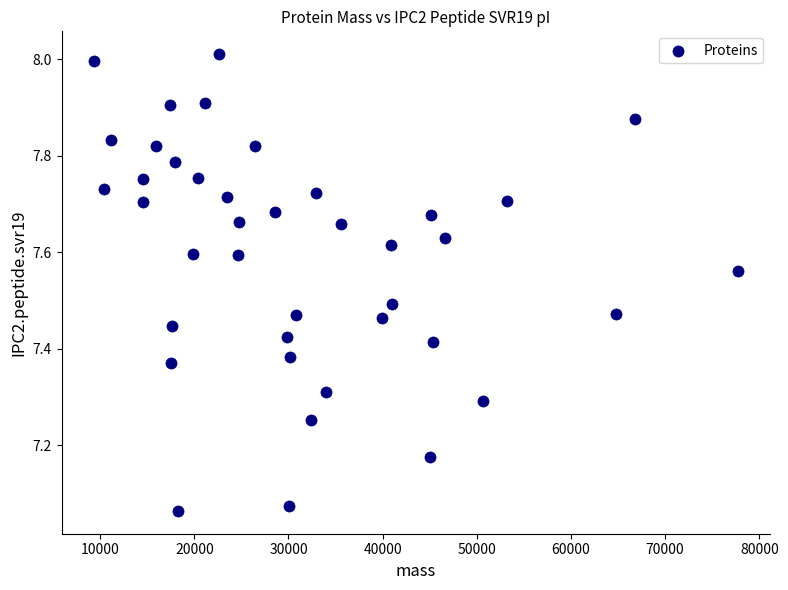

What is the range of Y values (max minus min)?

0.9